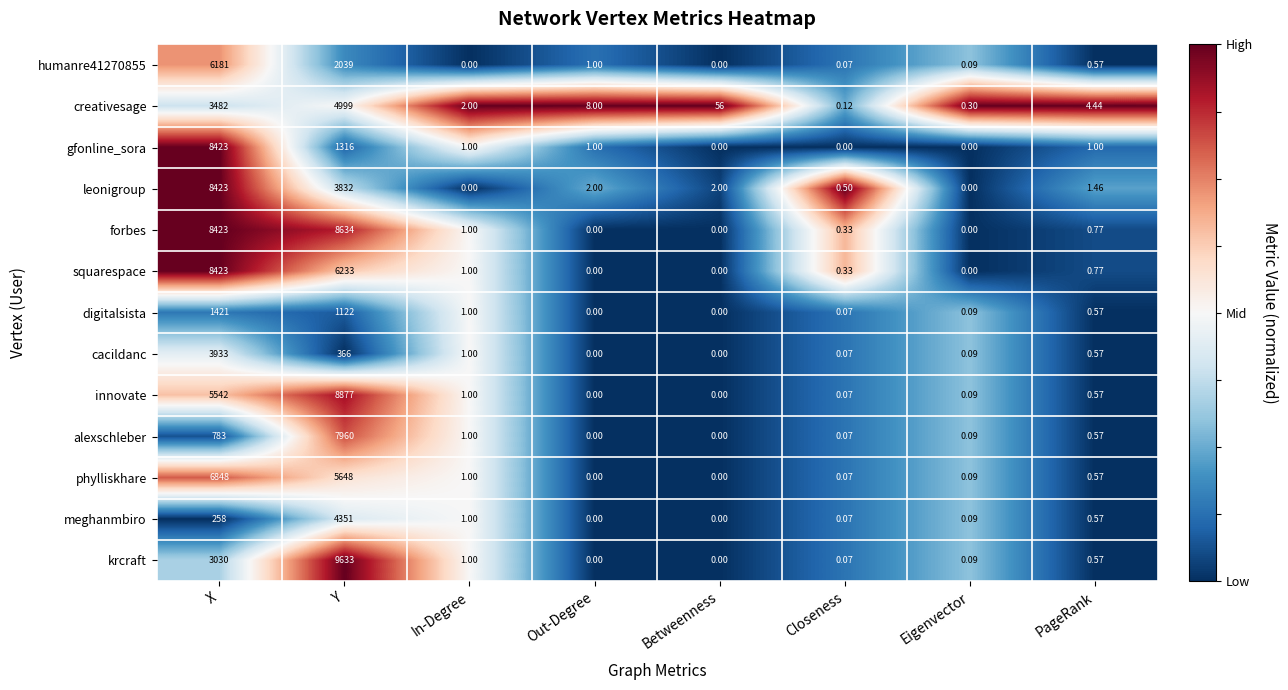

At which category is the sum across all series the highest?

X